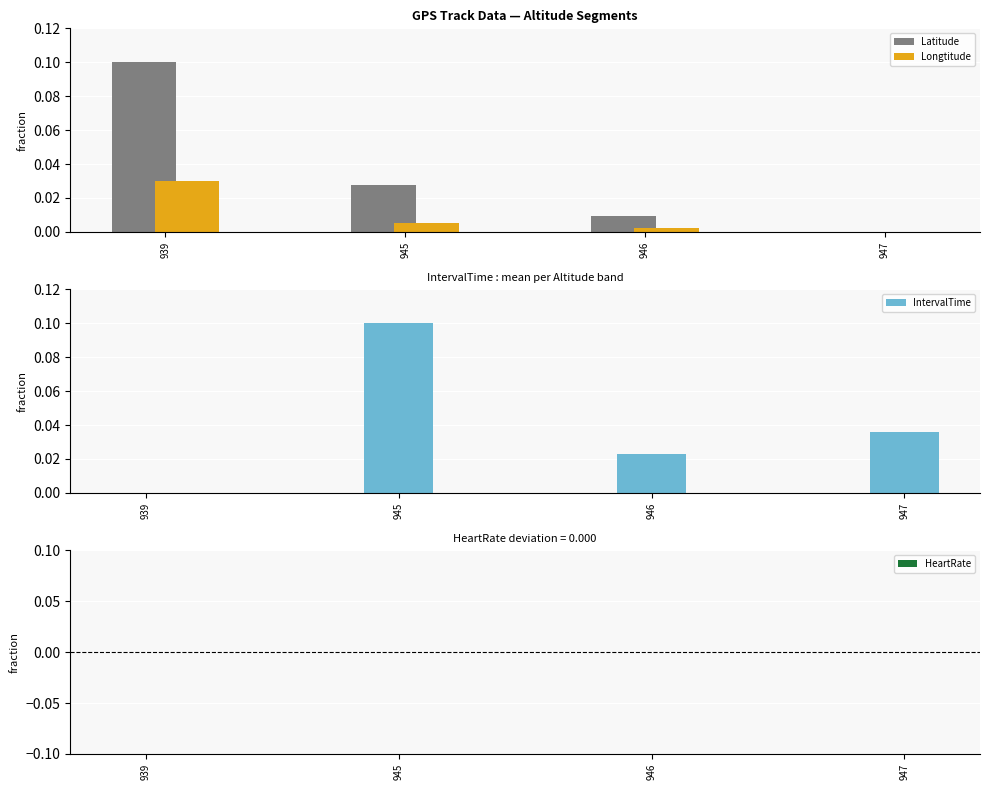

Rank the series at 947 from highest to lowest value.

IntervalTime, Latitude, Longtitude, HeartRate